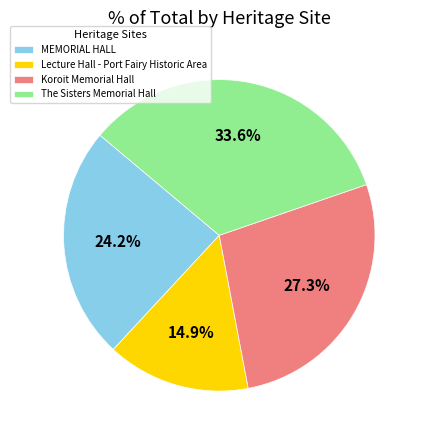

Does The Sisters Memorial Hall represent more than half of the total?

No